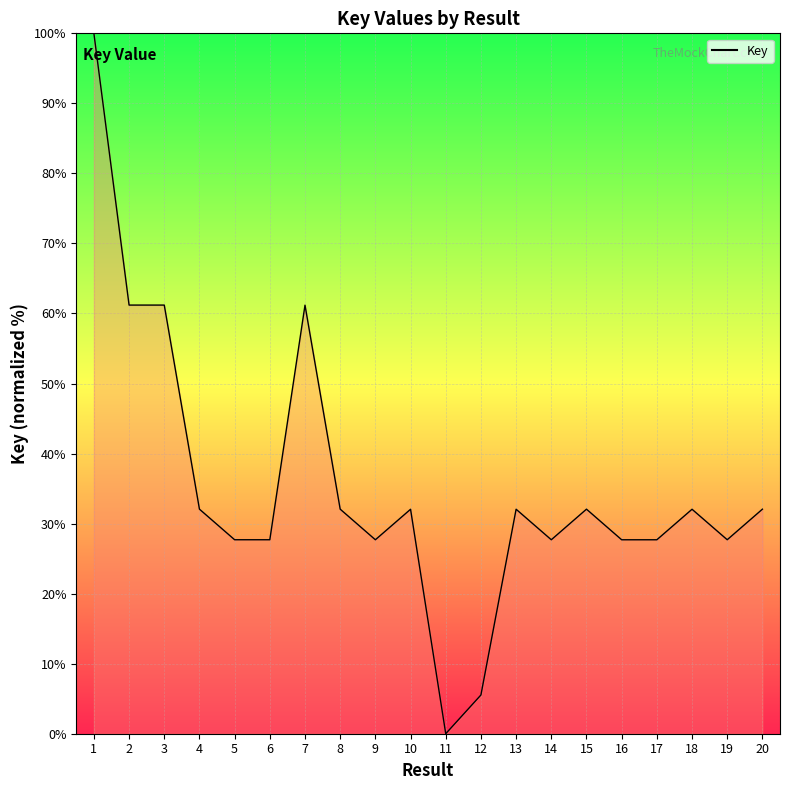

Read the value at 7.

61.2